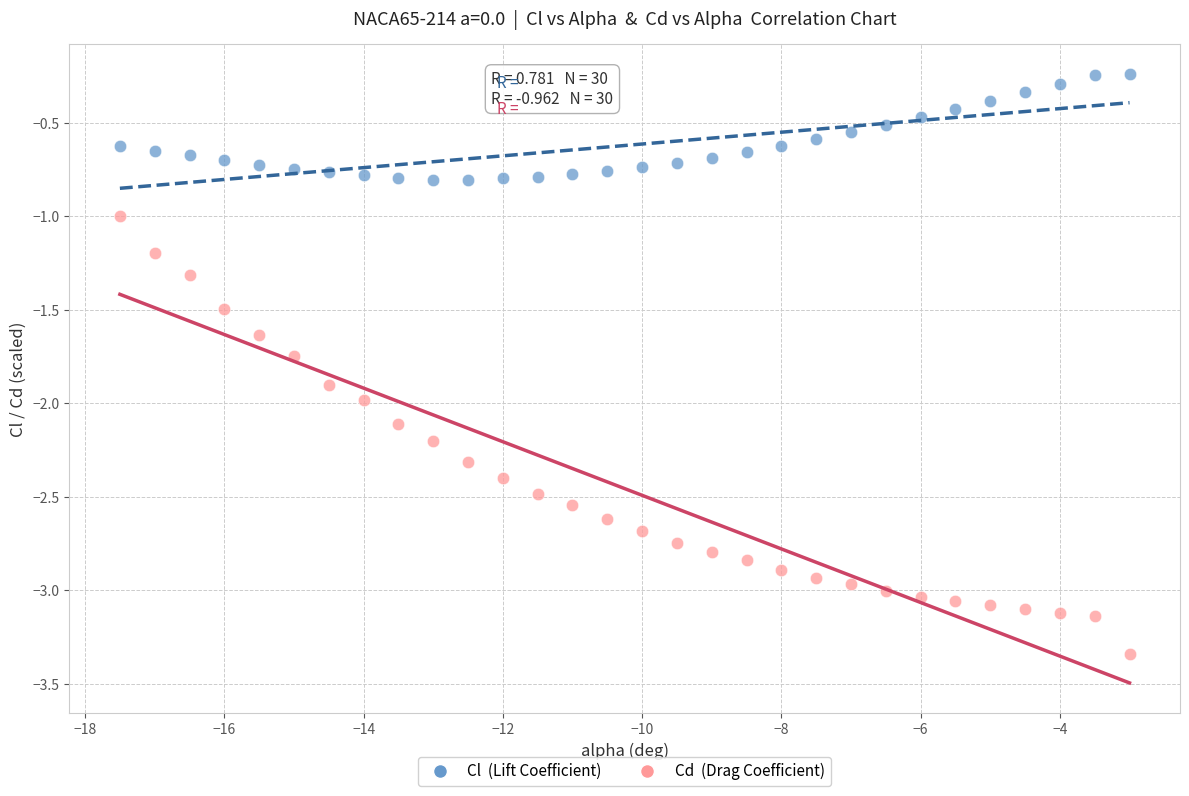

Across all data points, what is the range of Y values (max minus min)?

3.1